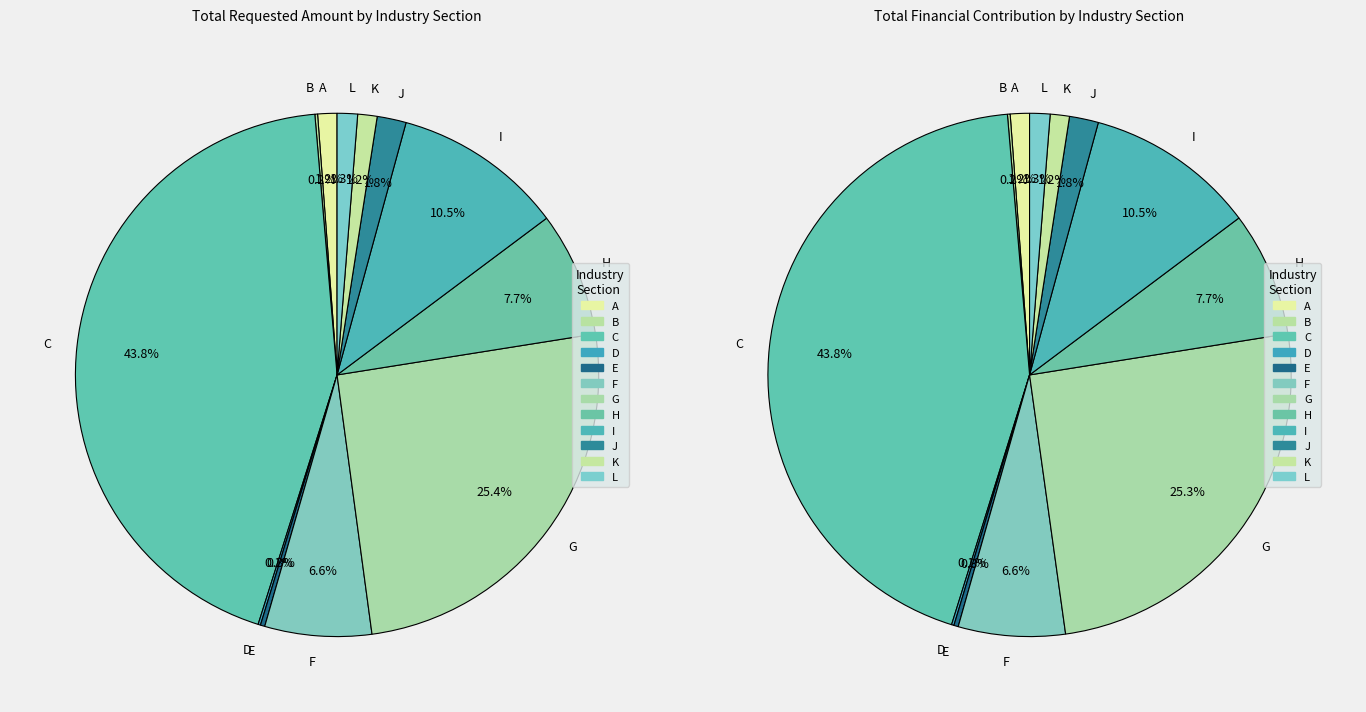

To the nearest percent, what is the average slice percentage?

8%